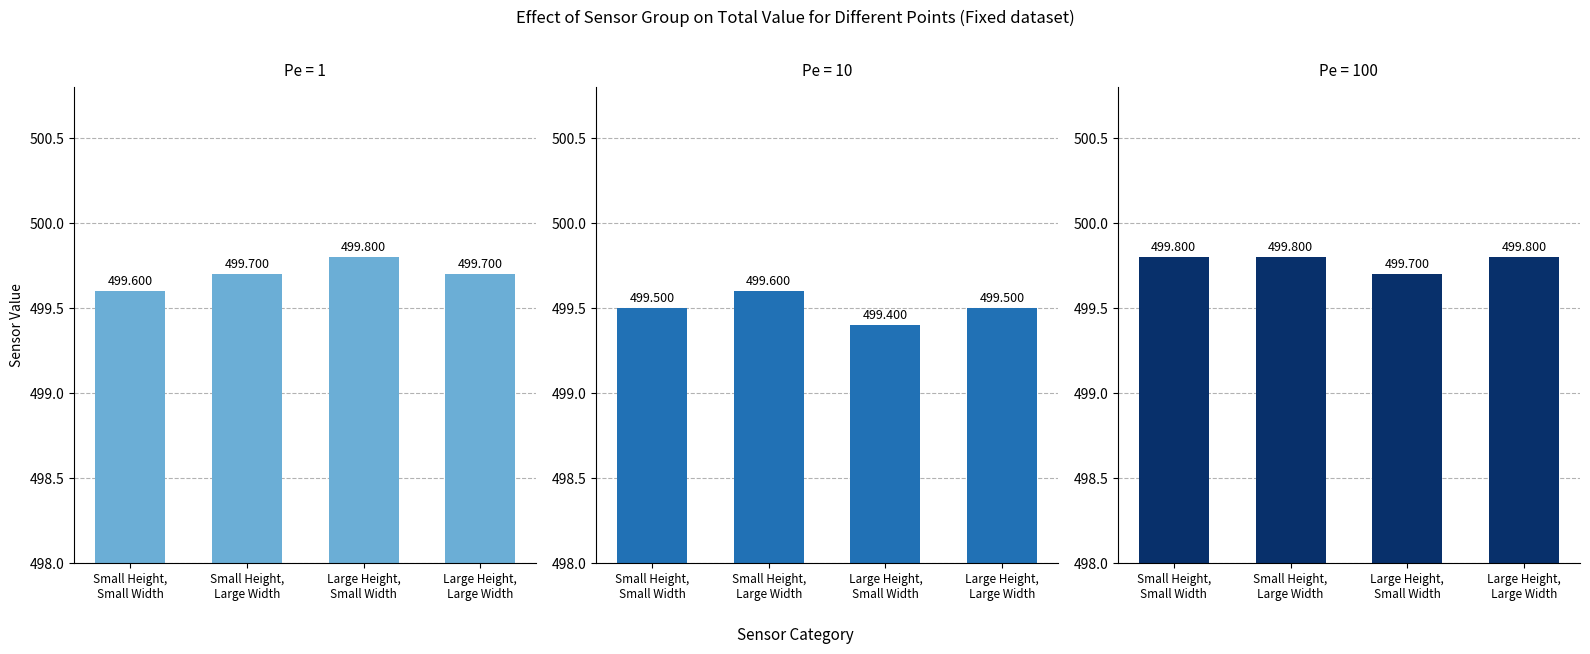

What is the average value of the PONTO 1 (ANTES) series?

499.7